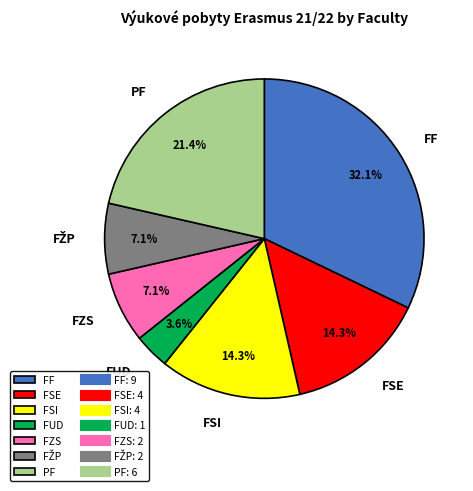

Is it true that FF is 23% of the pie?

False